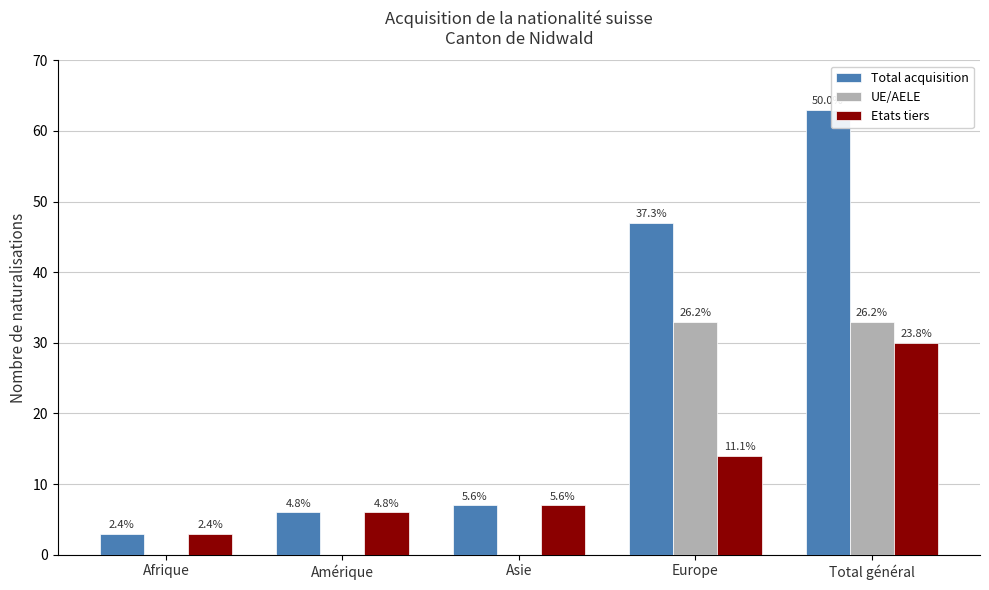

At how many categories does at least one series exceed 57?

1